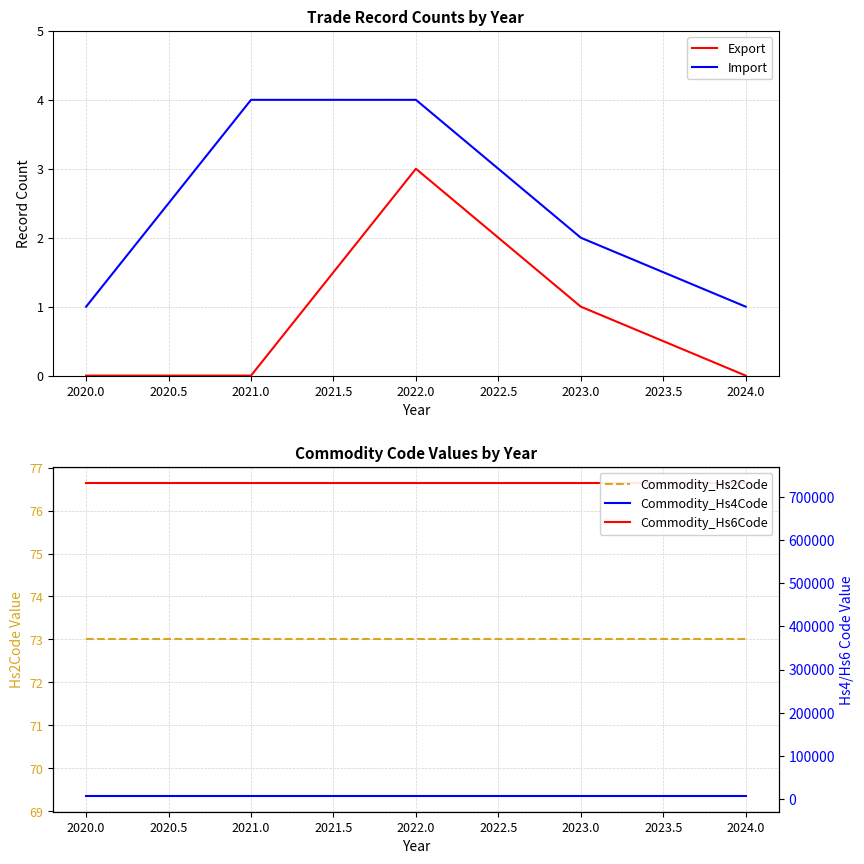

True or false: Commodity_Hs2Code and Commodity_Hs4Code intersect in this chart.

False